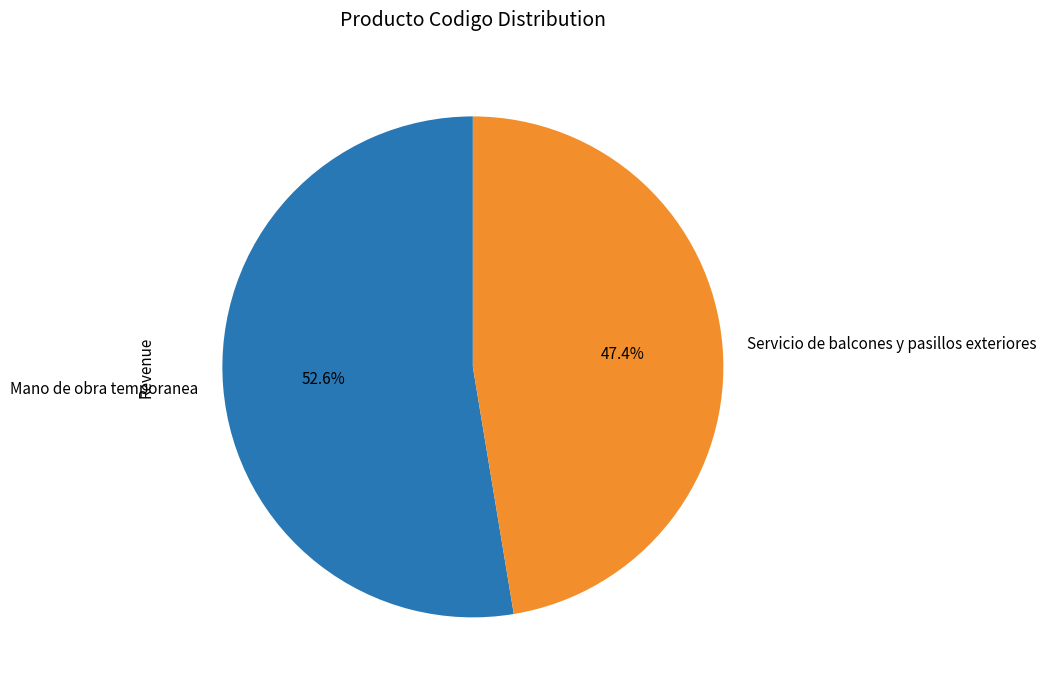

Which category accounts for the majority?

Mano de obra temporanea